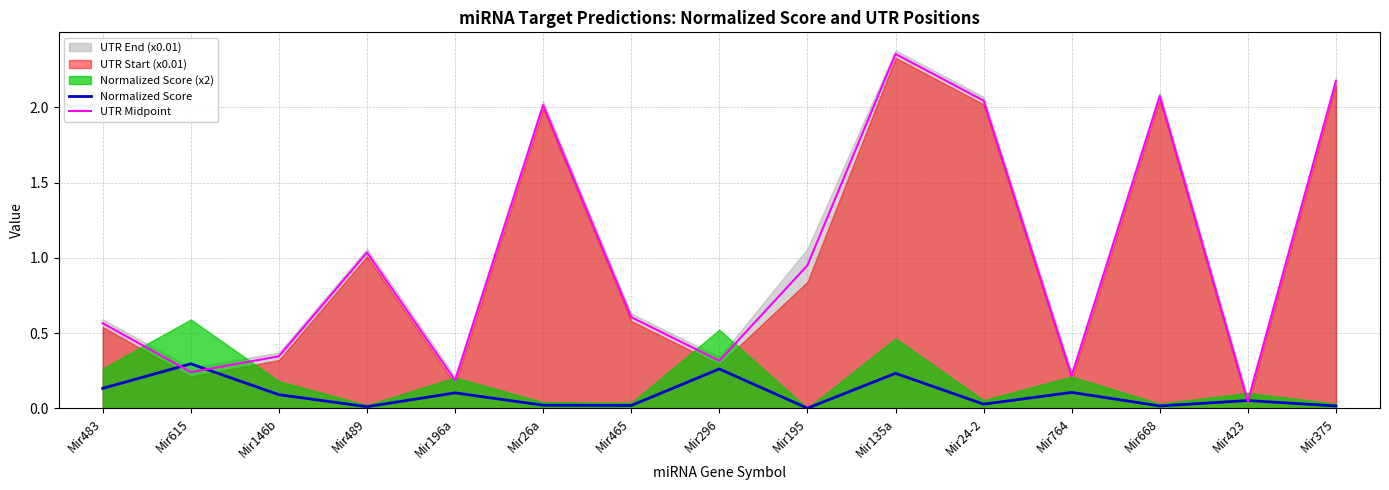

Reading left to right, transcribe all the data shown in this chart.

Normalized Score: 0.1	0.3	0.1	0.0	0.1	0.0	0.0	0.3	0.0	0.2	0.0	0.1	0.0	0.1	0.0
UTR Midpoint: 0.6	0.2	0.3	1.0	0.2	2.0	0.6	0.3	0.9	2.4	2.0	0.2	2.1	0.0	2.2